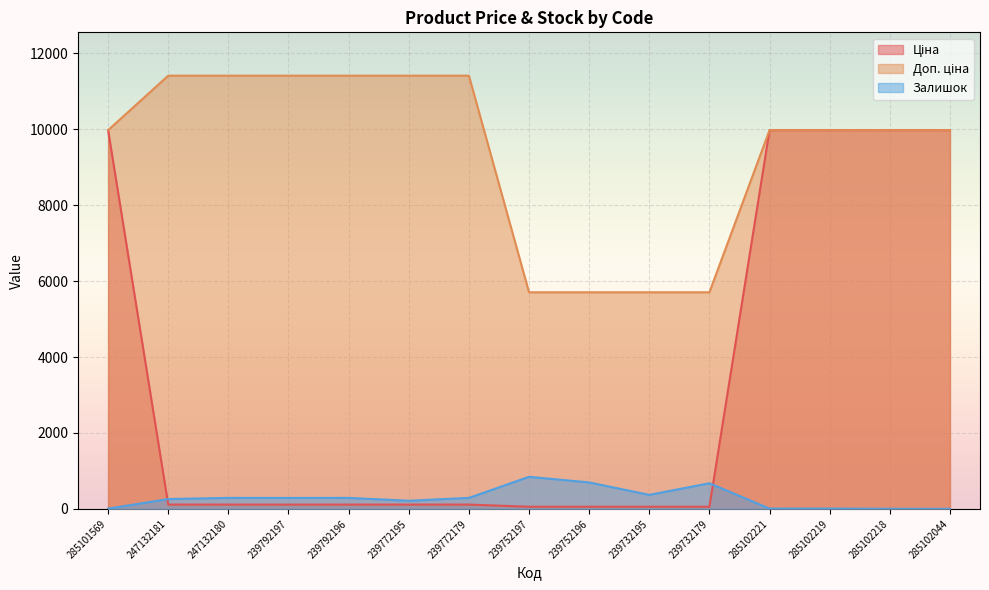

What is the sum of the Ціна values at 247132181 and 239772179?

228.2